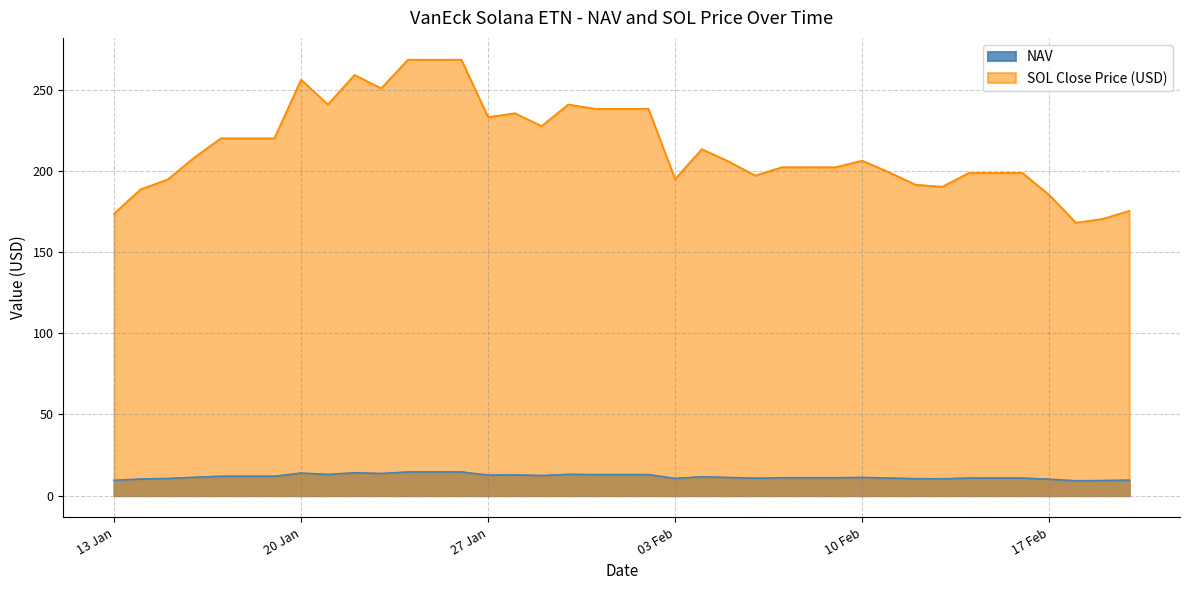

Does the chart display data point markers on the line(s)?

No